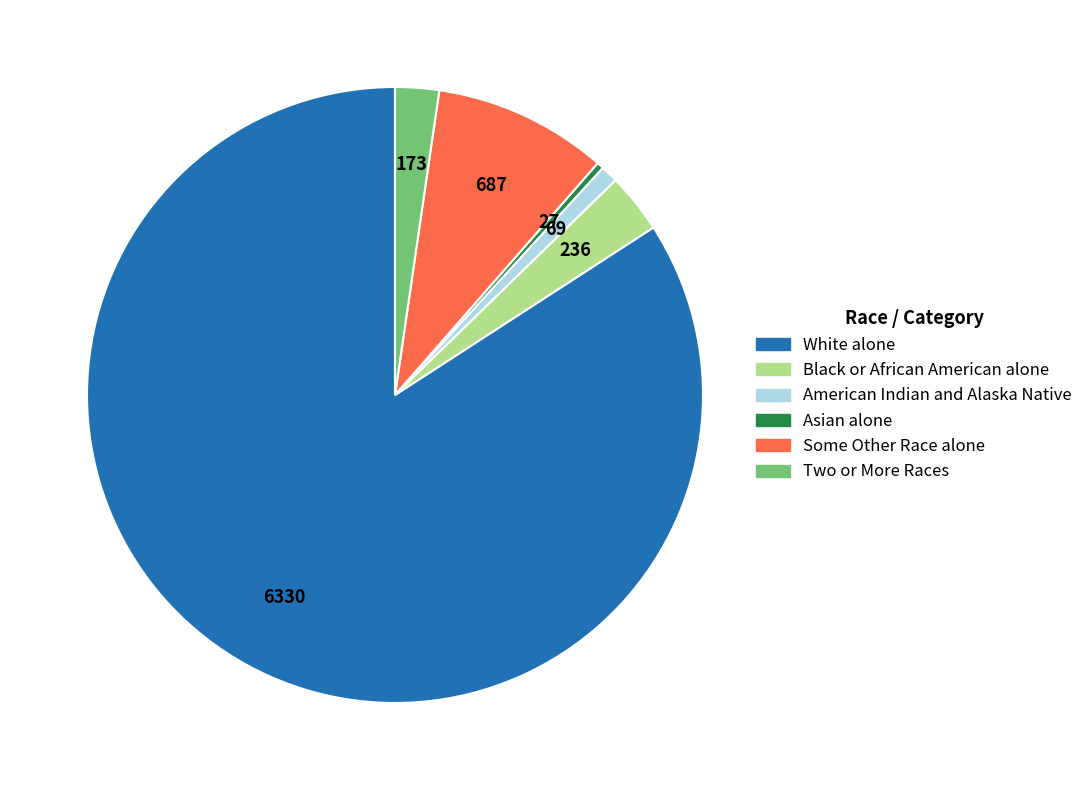

Is there any slice that represents more than half of the pie?

Yes